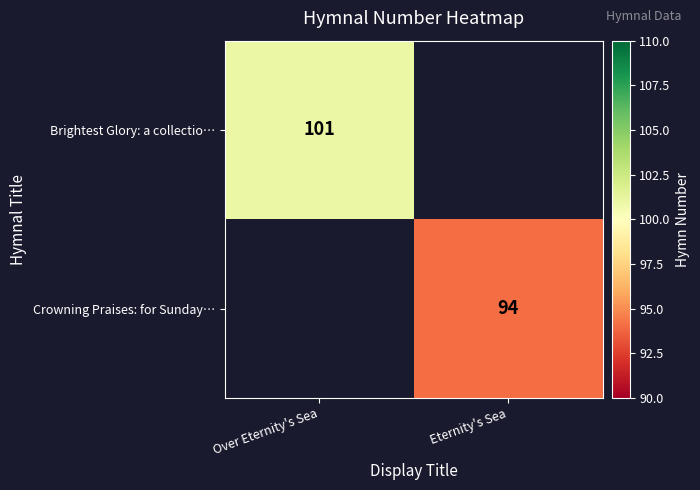

Is it true that Brightest Glory: a collectio… equals 101 at Over Eternity's Sea?

True